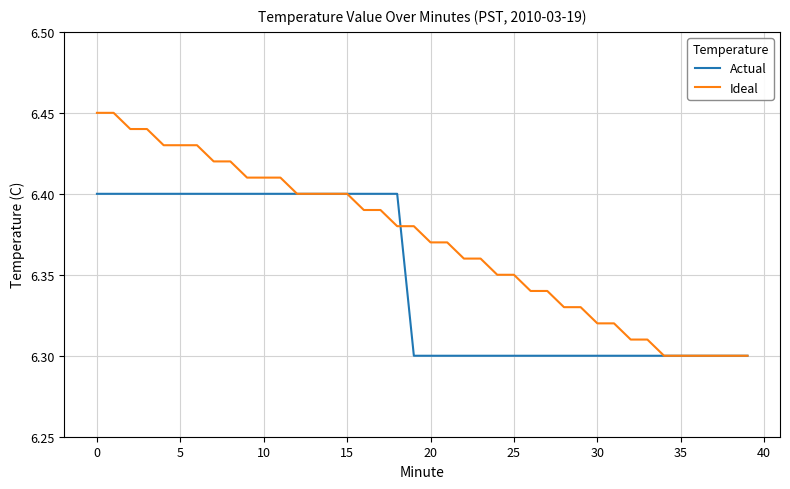

Which series has the largest total across all categories?

Ideal